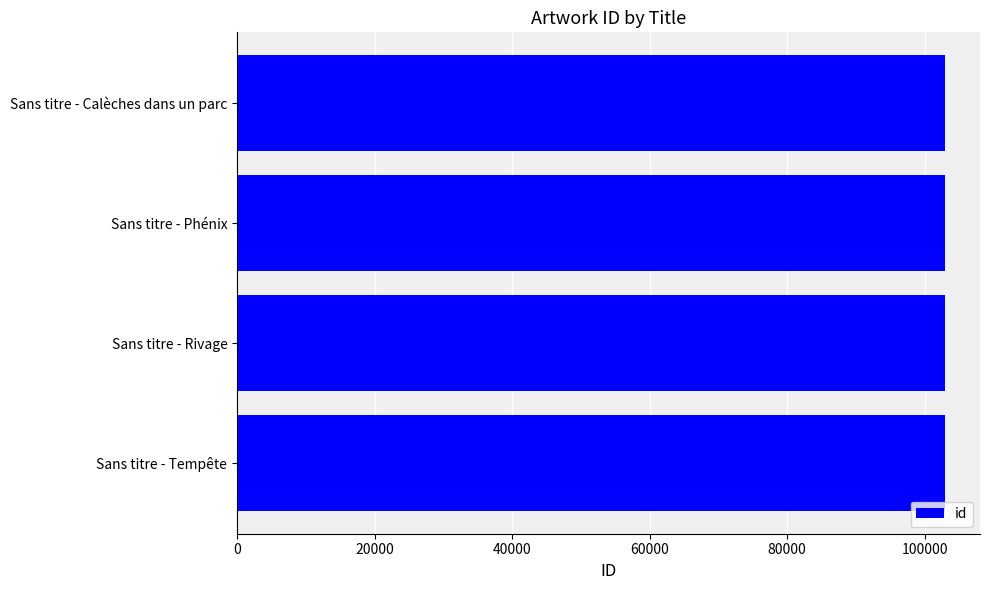

Are the bars horizontal?

Yes